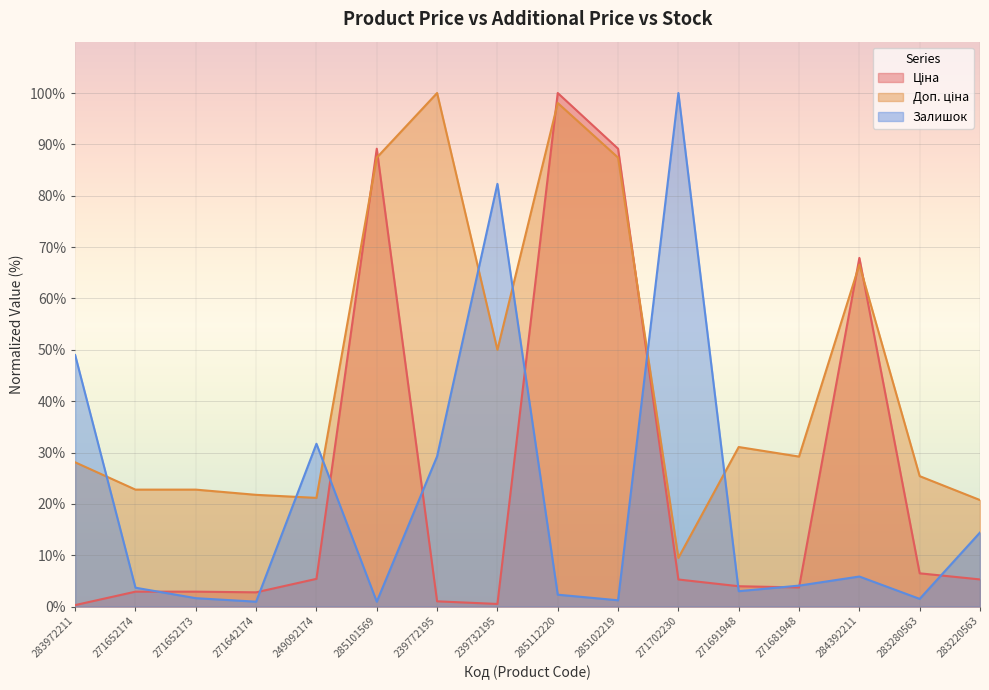

What is the approximate value of Доп. ціна at 283220563?

20.7